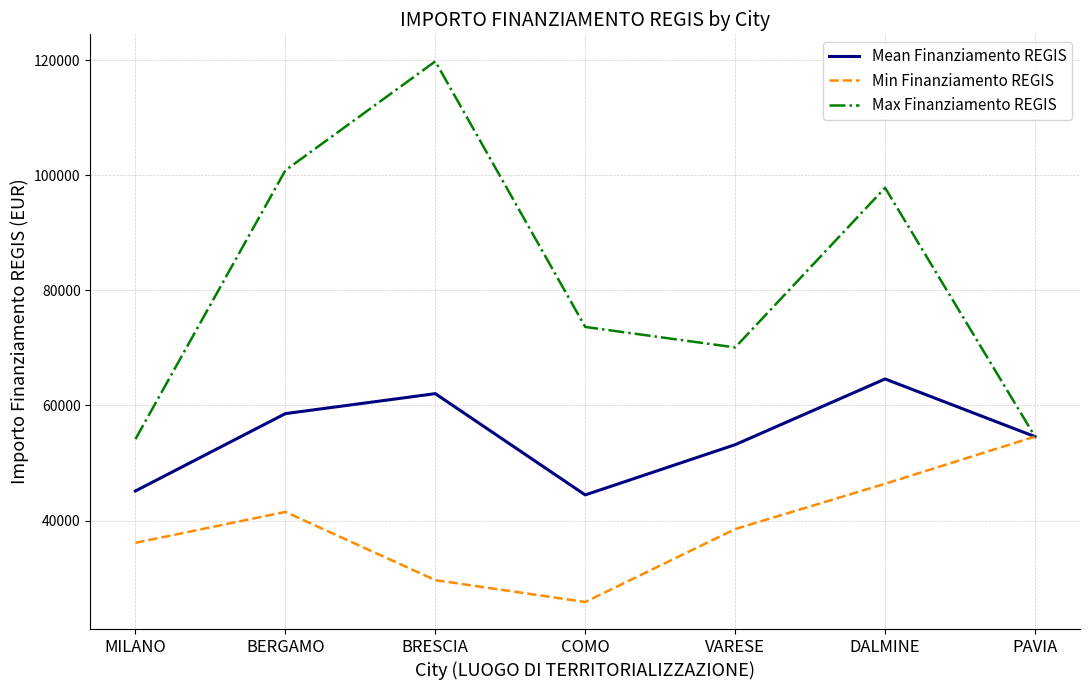

Is this an area chart (filled region under the line)?

No